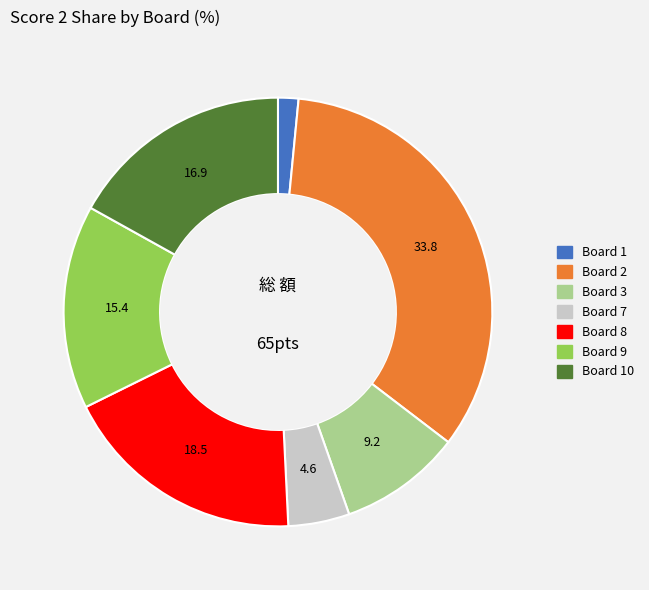

Is there a majority slice in this chart?

No